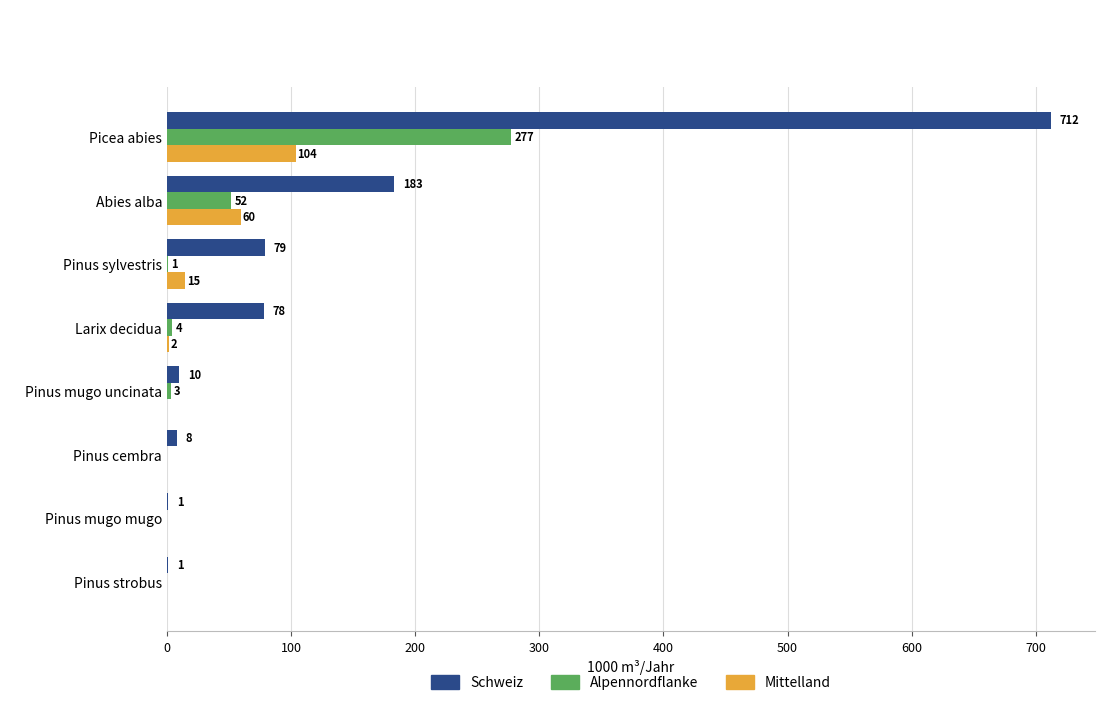

Between Abies alba and Pinus mugo uncinata, which series saw the biggest shift?

Schweiz